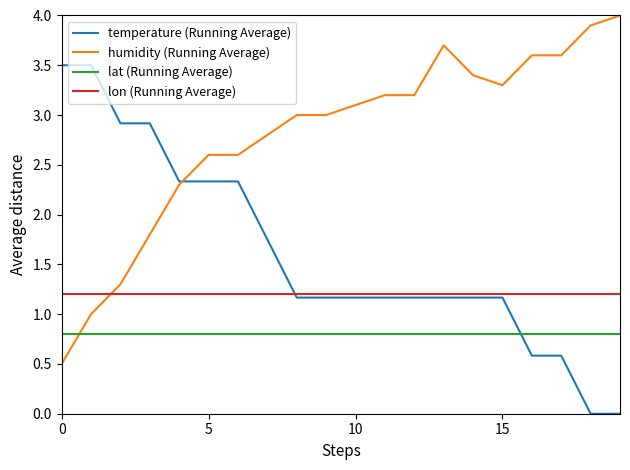

What are all the series names shown in the legend?

temperature (Running Average), humidity (Running Average), lat (Running Average), lon (Running Average)